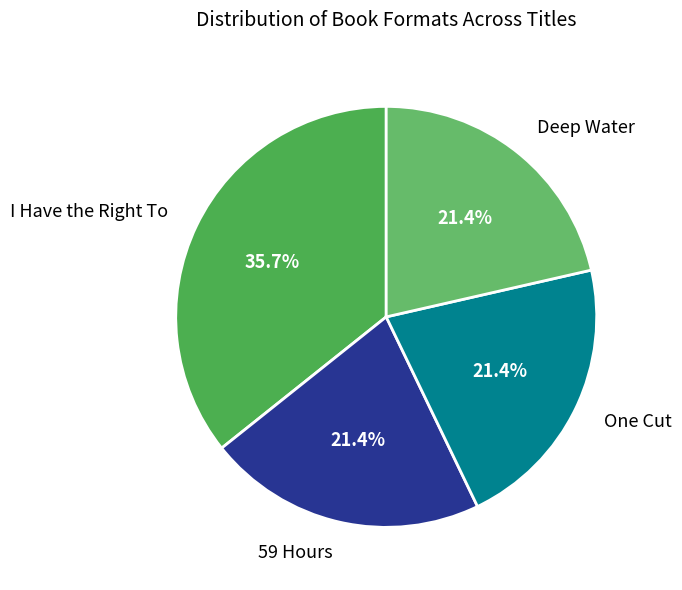

The 59 Hours slice represents 21% of the pie. True or false?

True